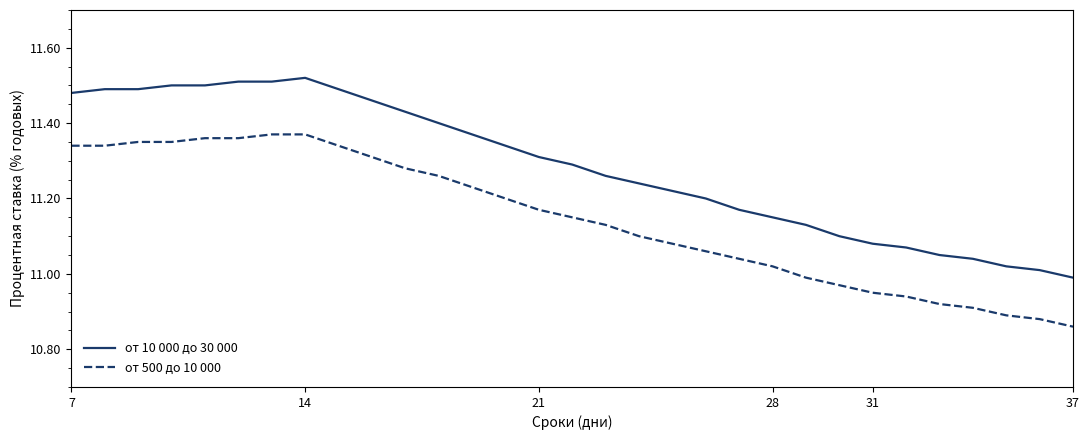

True or false: от 10 000 до 30 000 and от 500 до 10 000 cross at least once.

False